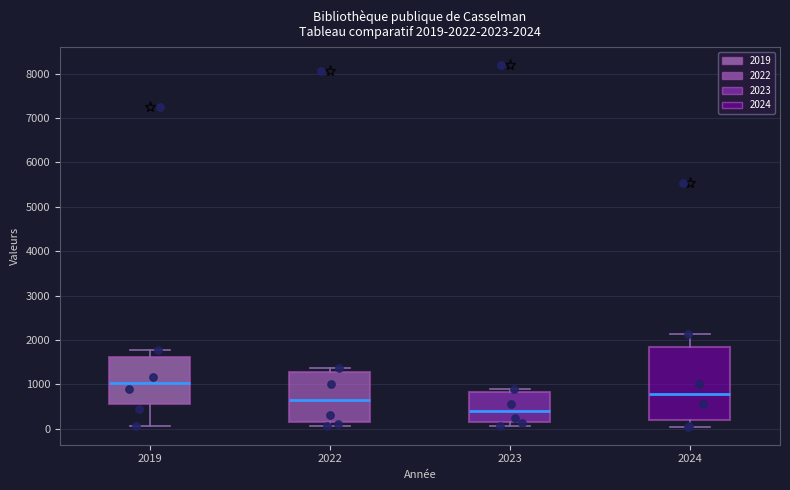

Which box's median line is the highest?

2019